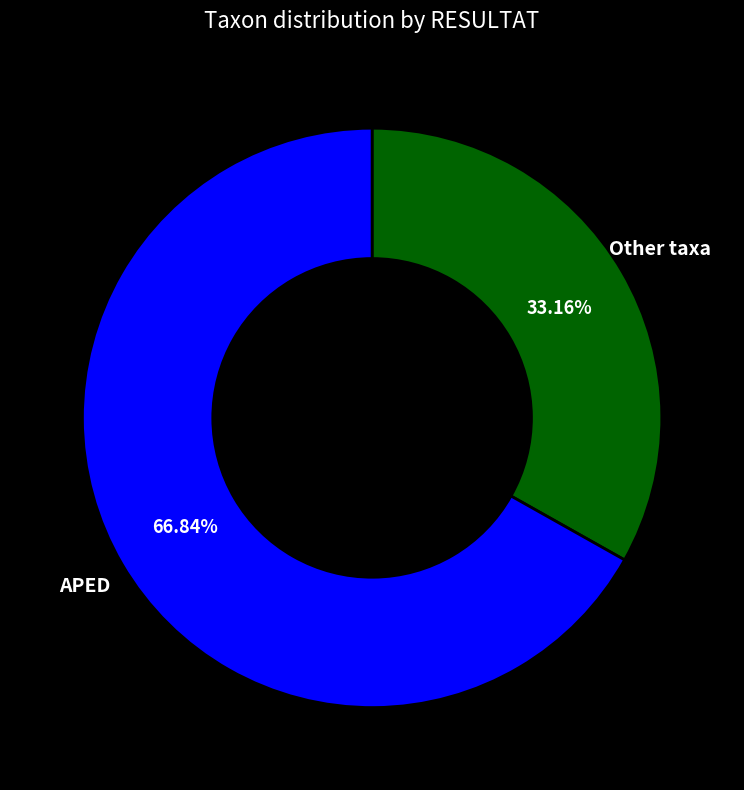

Count the number of slices in the pie.

2